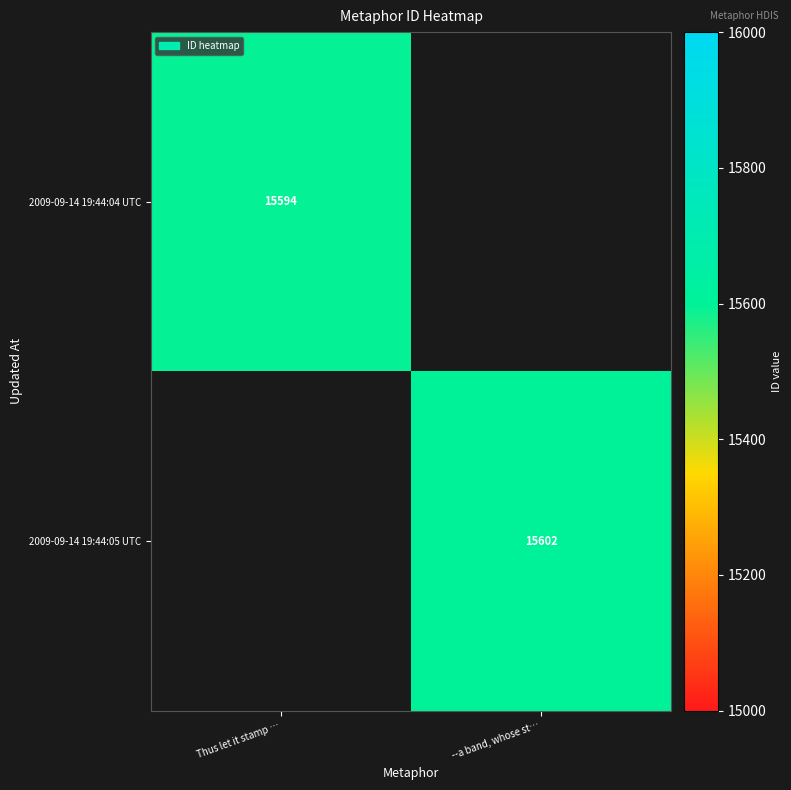

Is the value of 2009-09-14 19:44:05 UTC at --a band, whose st… greater than the value of 2009-09-14 19:44:04 UTC at Thus let it stamp …?

Yes